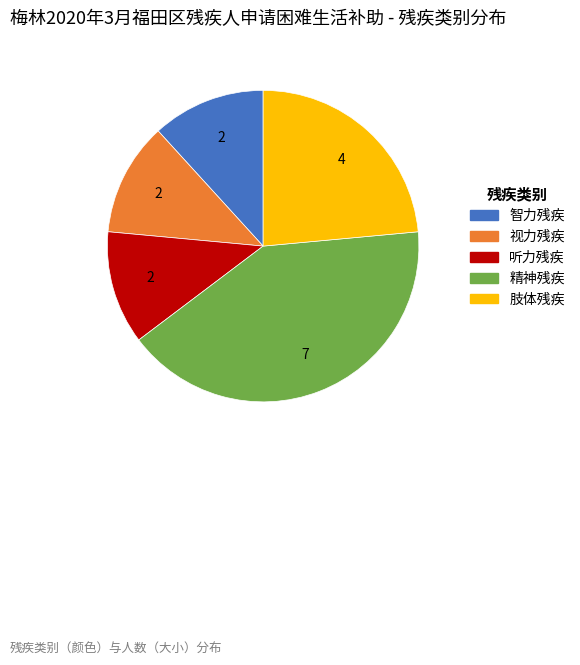

How many slices are in this pie chart?

5